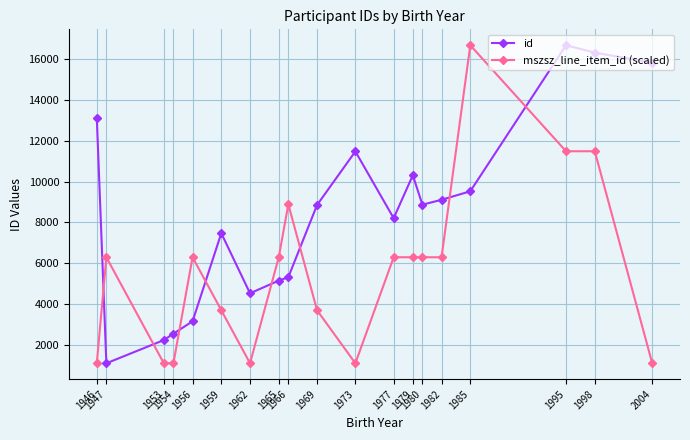

What is the value of the mszsz_line_item_id (scaled) point at the 8th from the left?

6298.7